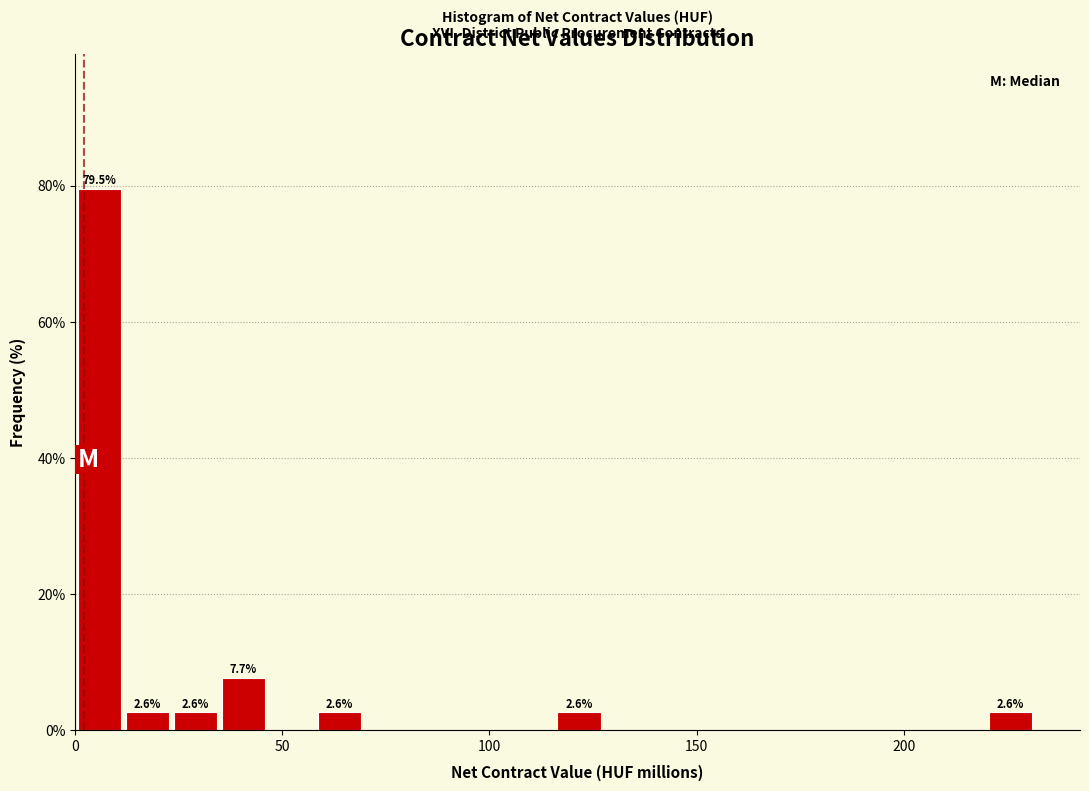

Around what value on the x-axis is the tallest bar? Give the approximate position of its centre, as read against the axis.

5